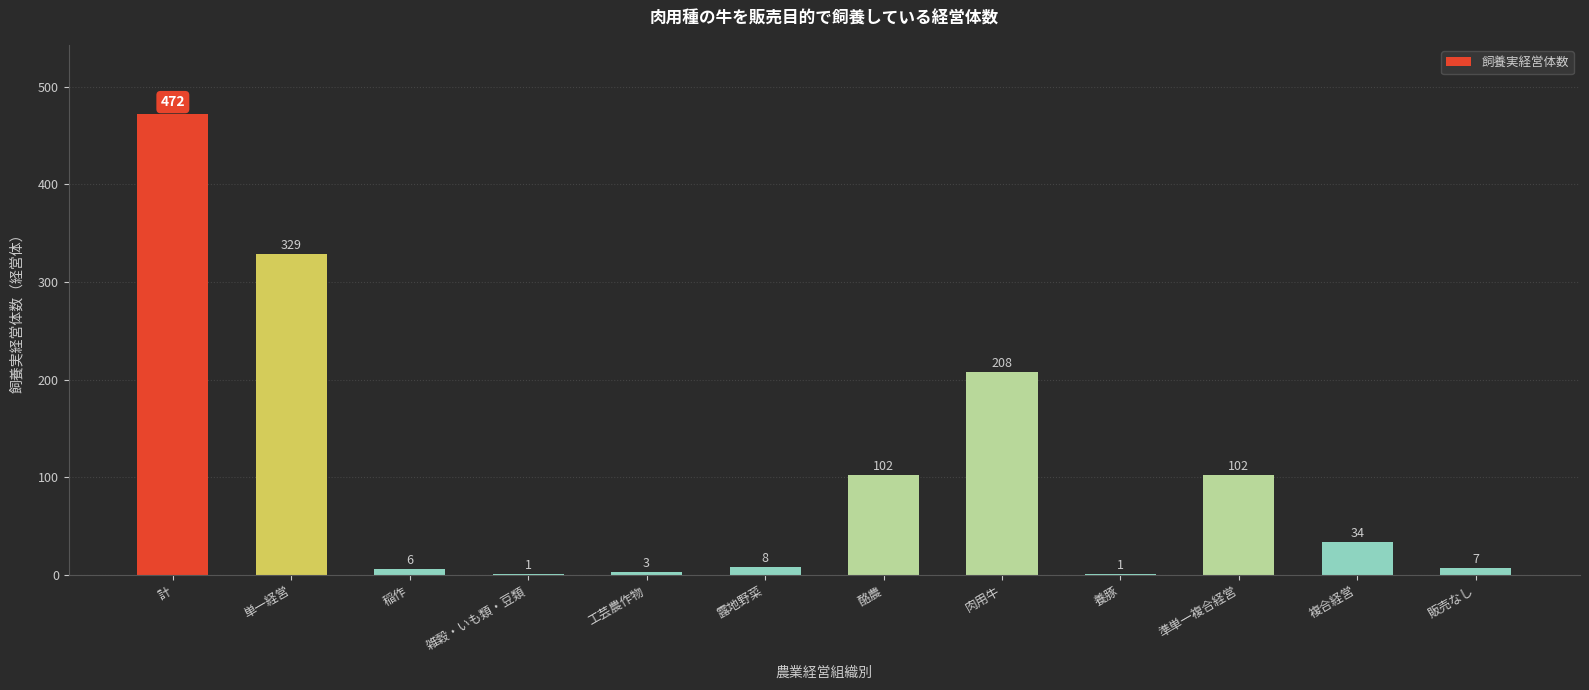

What is the sum of the values at 露地野菜 and 酪農?

110